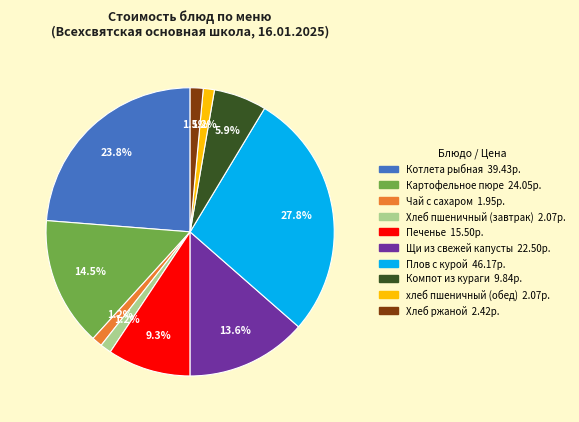

Does any single category account for the majority?

No